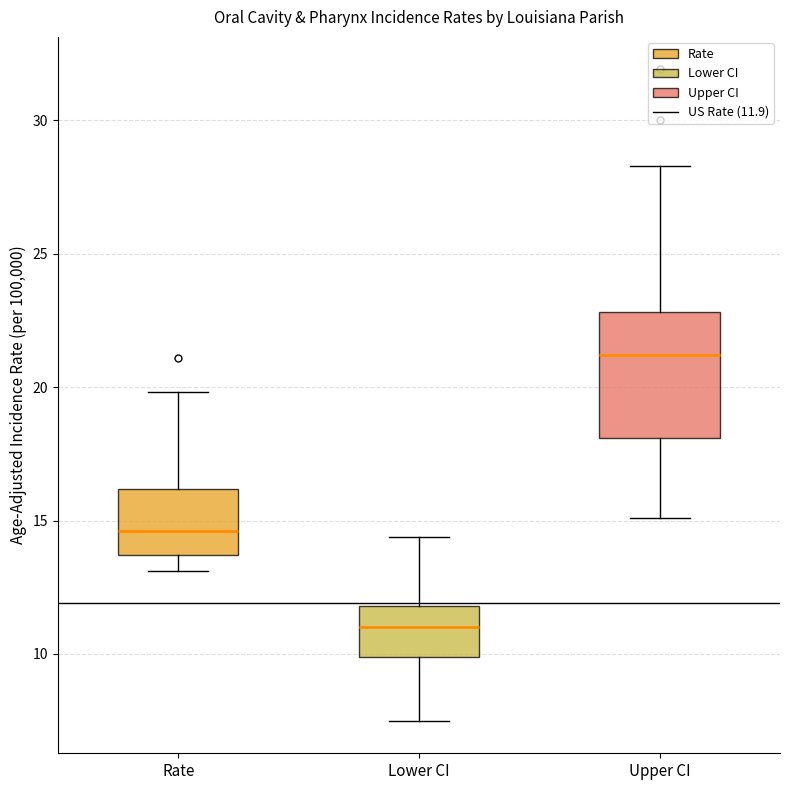

Reading left to right, read every box against the y-axis: the position of its median line, the range the box covers, and the ends of its whiskers. The values are not printed on the chart, so give them approximately, as read against the axis.

Rate: median 14.5, box 13.5 to 16.0, whiskers 13.0 to 20.0
Lower CI: median 11.0, box 10.0 to 12.0, whiskers 7.5 to 14.5
Upper CI: median 21.0, box 18.0 to 23.0, whiskers 15.0 to 28.5